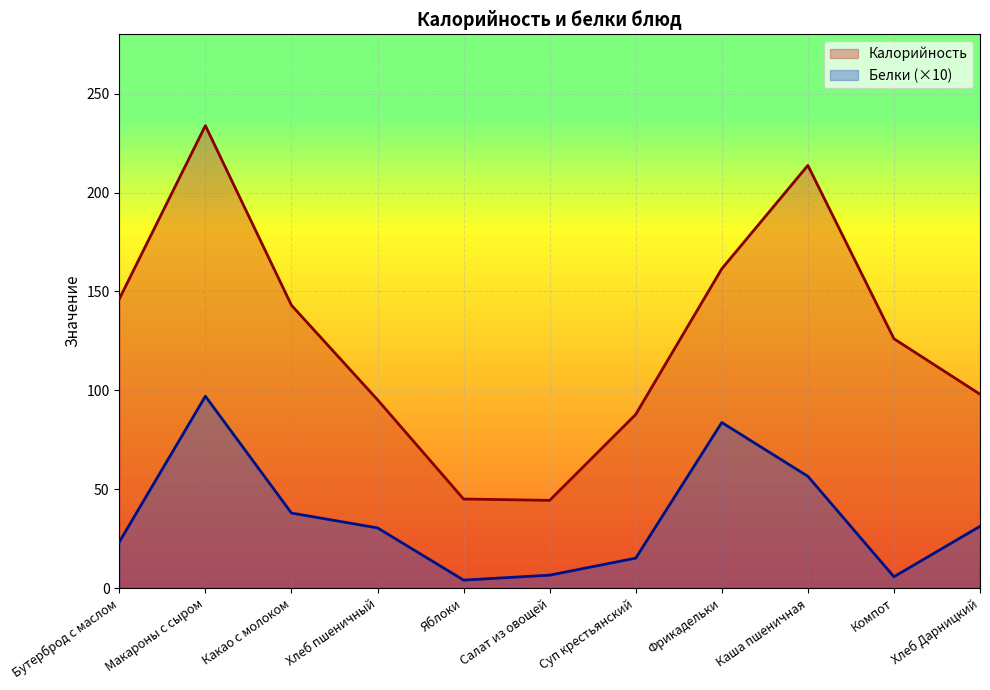

What is the spread (max minus min) of values at Салат из овощей?

37.8